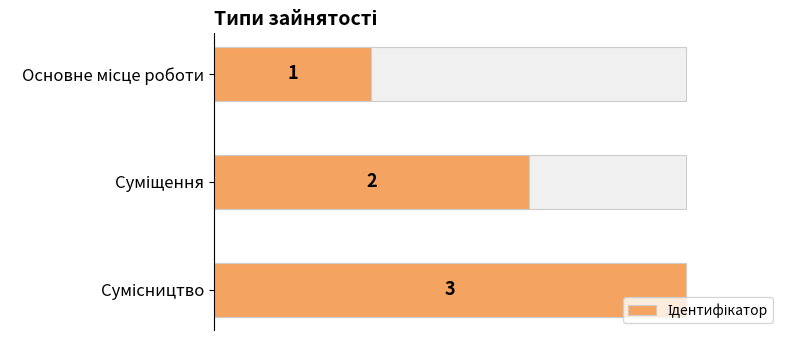

The value at Сумісництво is 3. True or false?

True